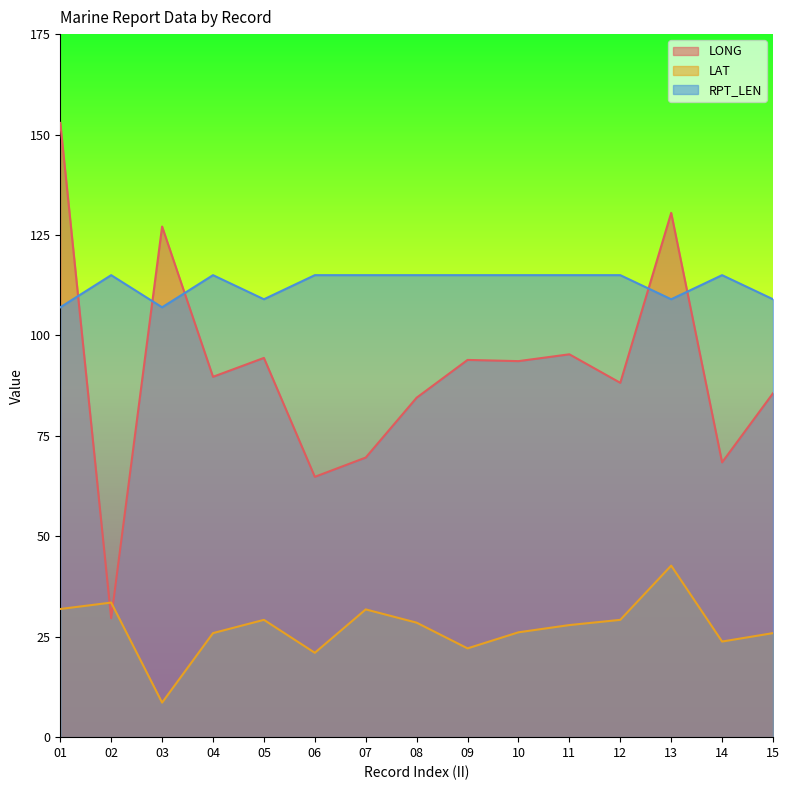

What is the difference between the maximum and second lowest values in the LONG series?

88.1